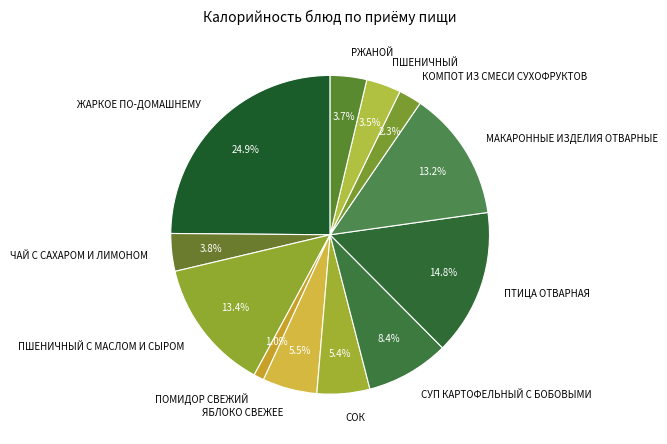

How many segments does this pie chart have?

12